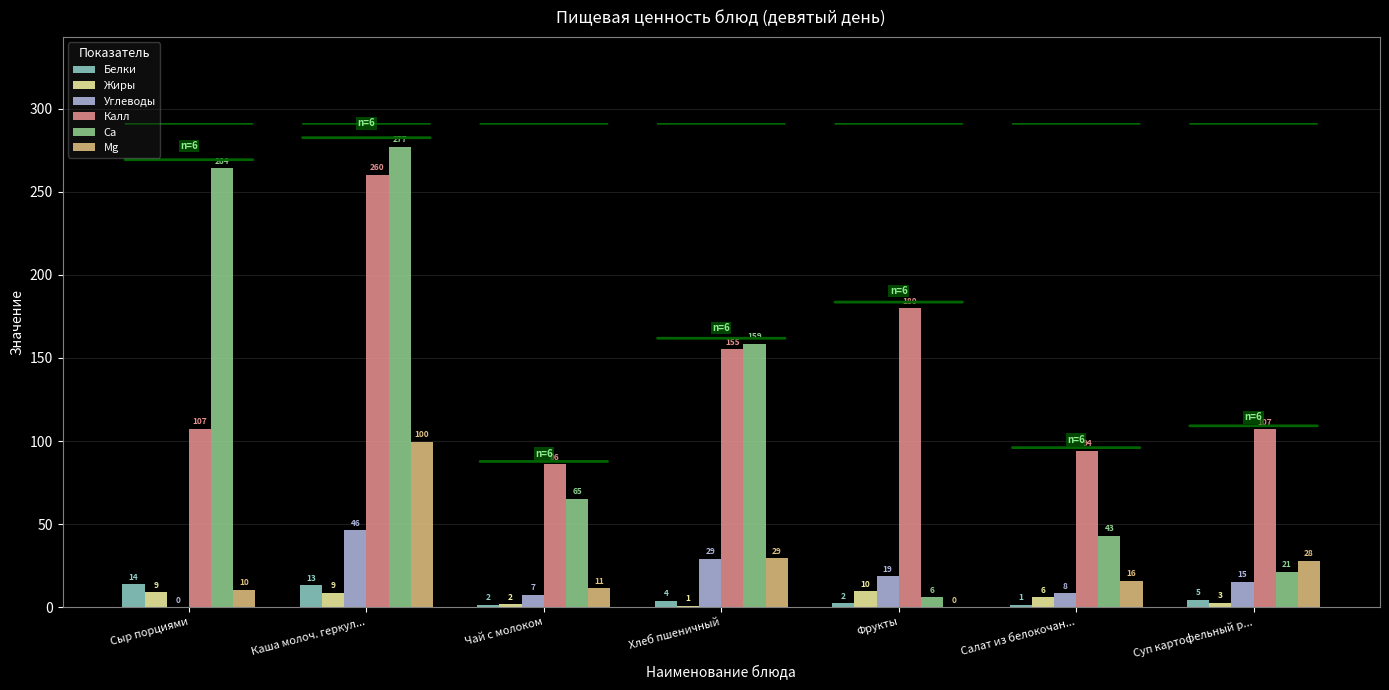

Is it true that Са equals 21.4 at Суп картофельный р...?

True